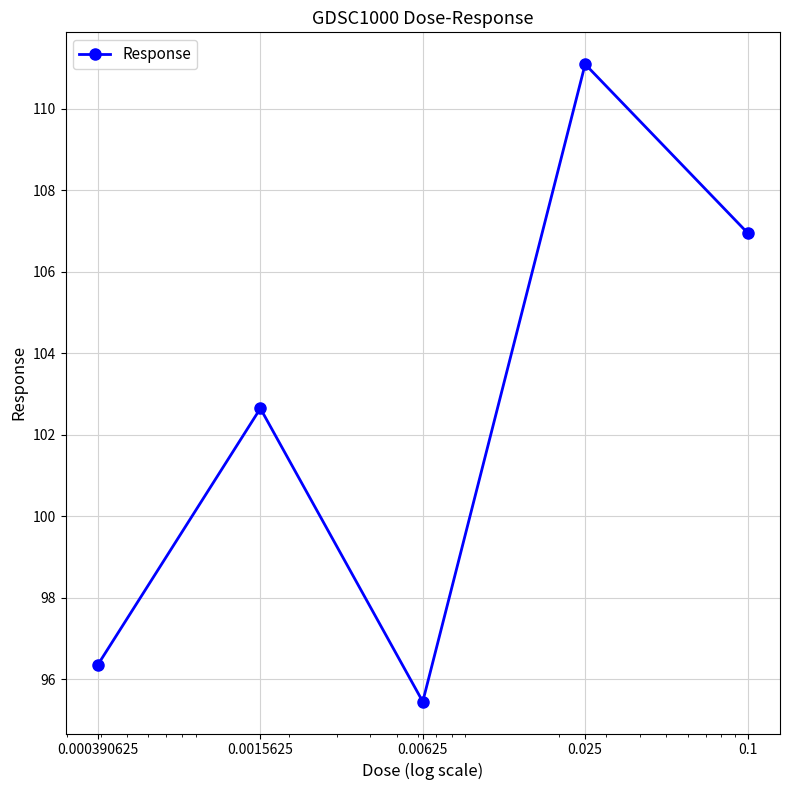

What is the difference between the maximum and second lowest values?

14.7